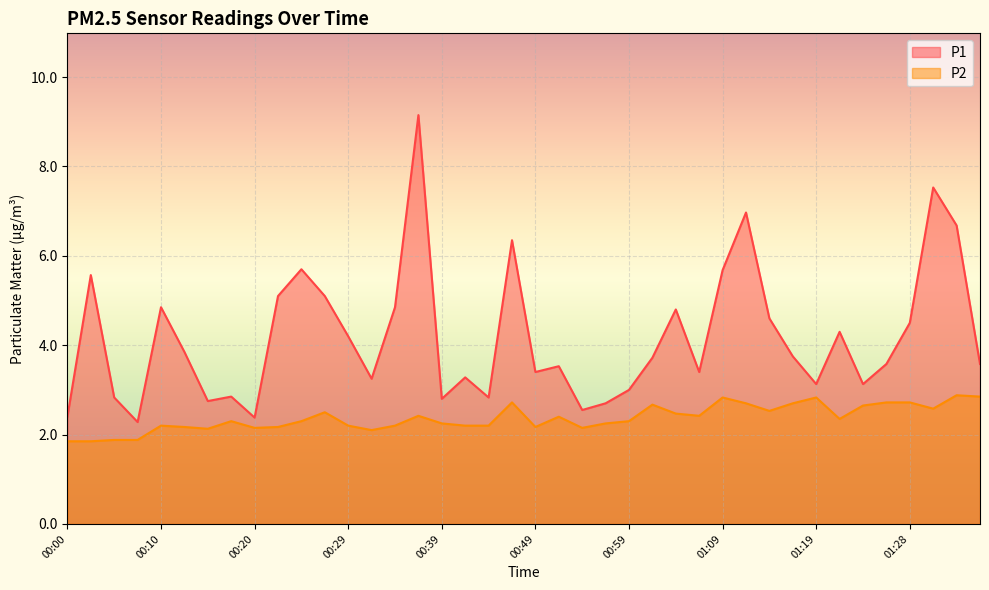

What is the average value of the P2 series?

2.4